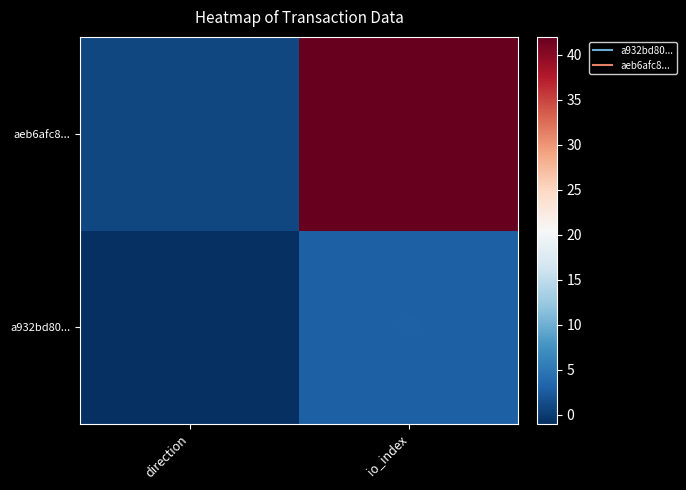

Which has a higher value, direction or io_index?

io_index